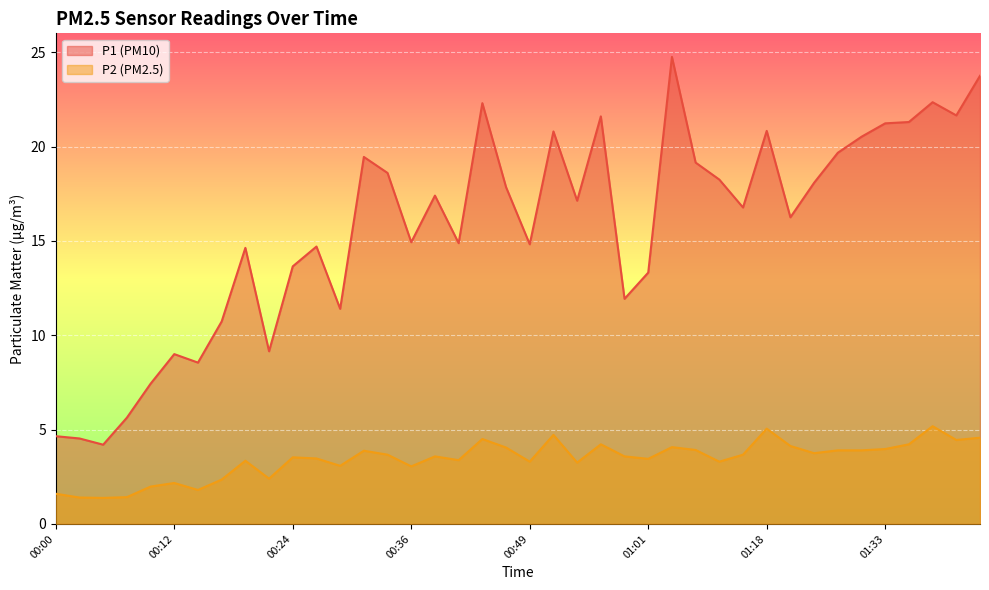

Read the P2 value at 01:16.

3.7